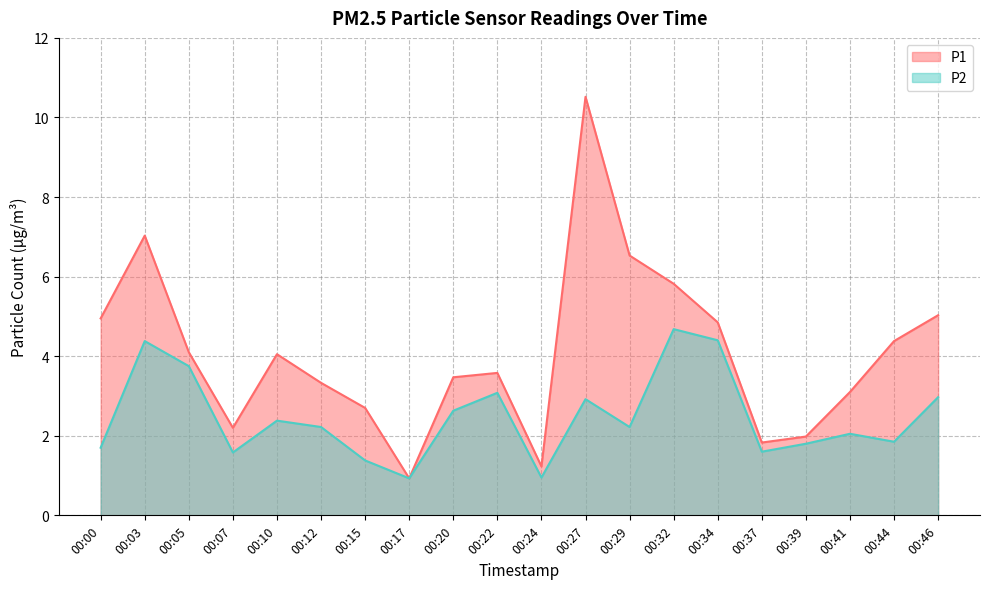

What is the approximate value of P2 at 00:00?

1.7